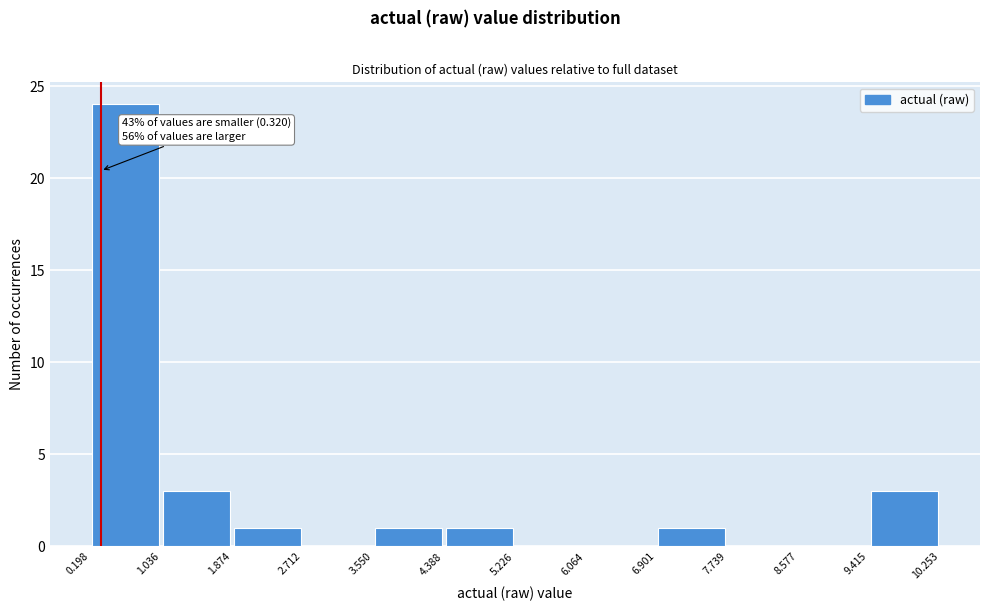

Which range on the x-axis has the tallest bar?

0.198 to 1.036